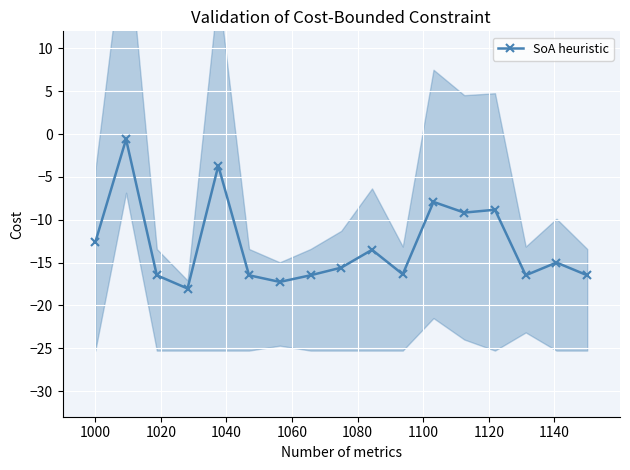

How many lines are shown in the chart?

1